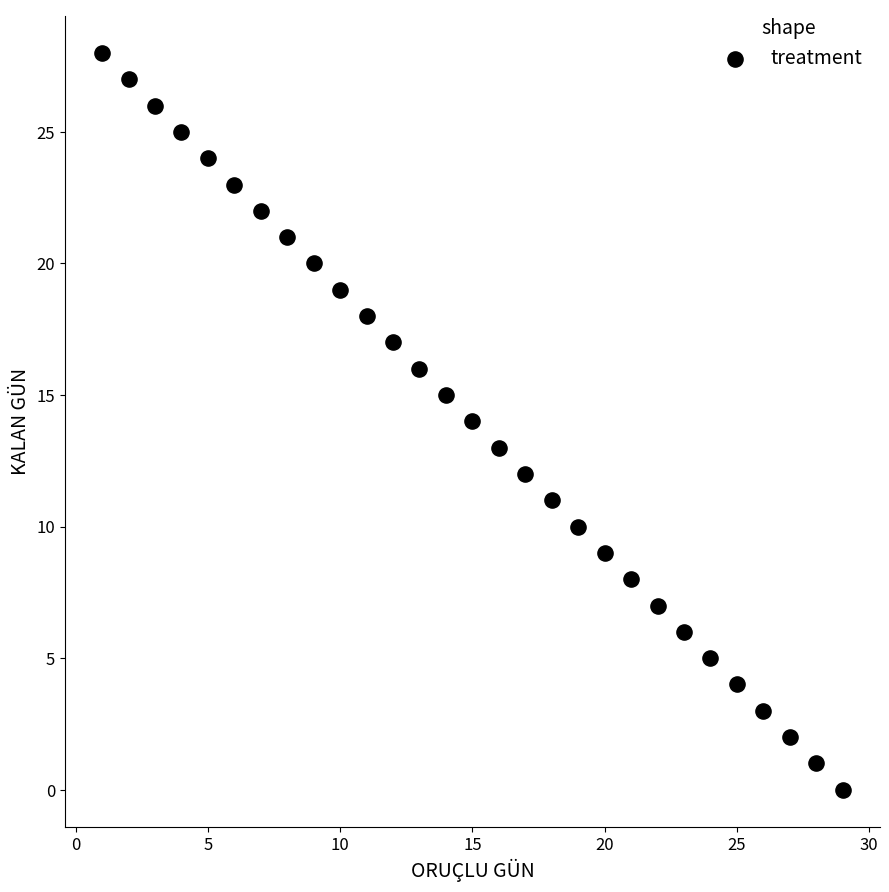

What is the range of Y values (max minus min)?

28